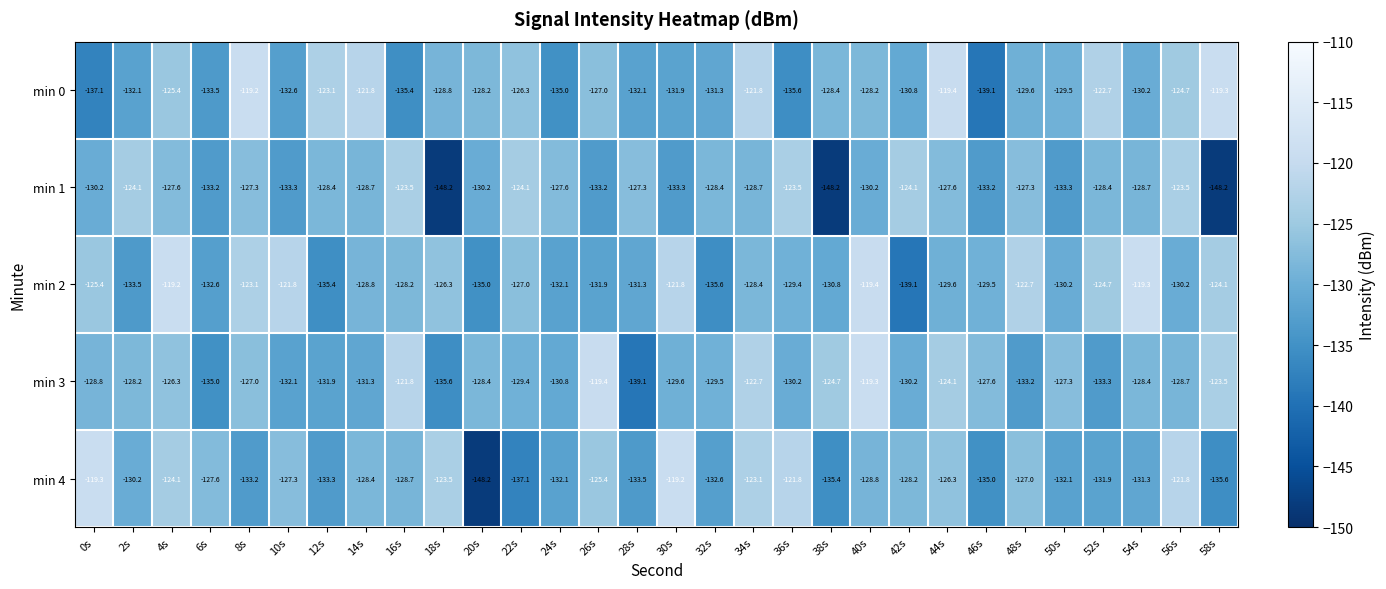

What is the total value across all series at 38s?

-667.5